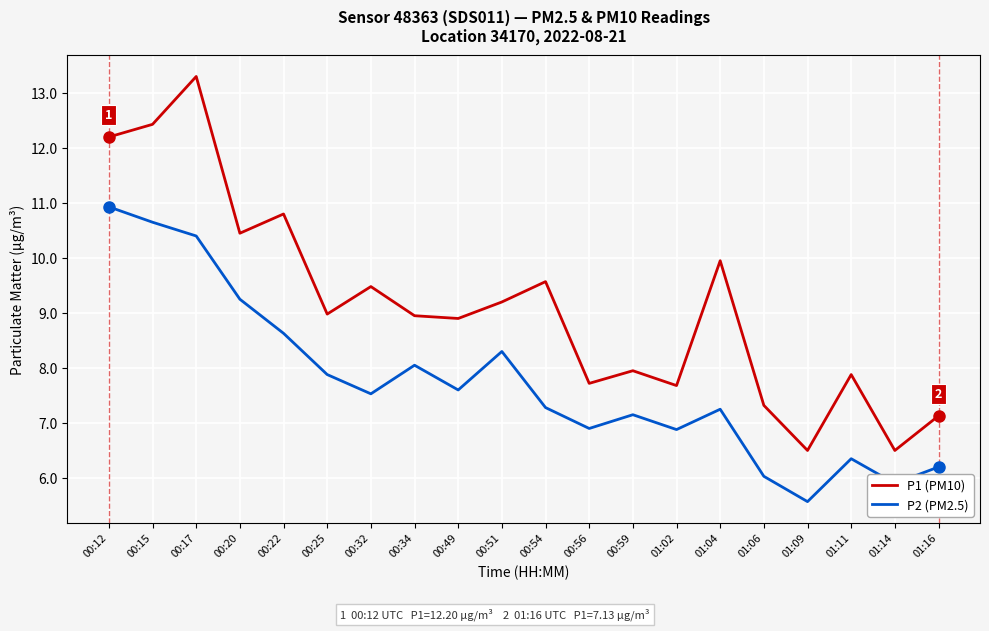

At 00:22, list the series in order from largest to smallest.

P1 (PM10), P2 (PM2.5)